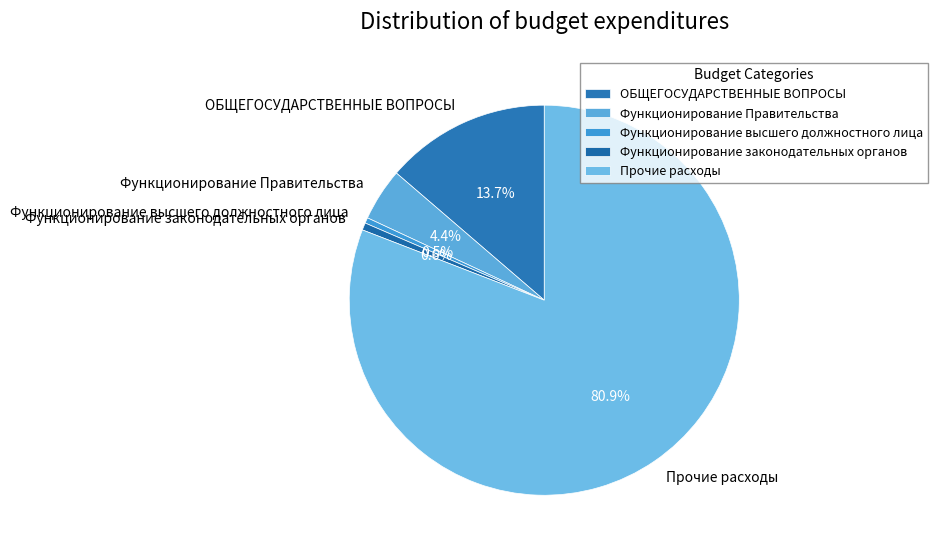

Which has a higher value, Прочие расходы or ОБЩЕГОСУДАРСТВЕННЫЕ ВОПРОСЫ?

Прочие расходы